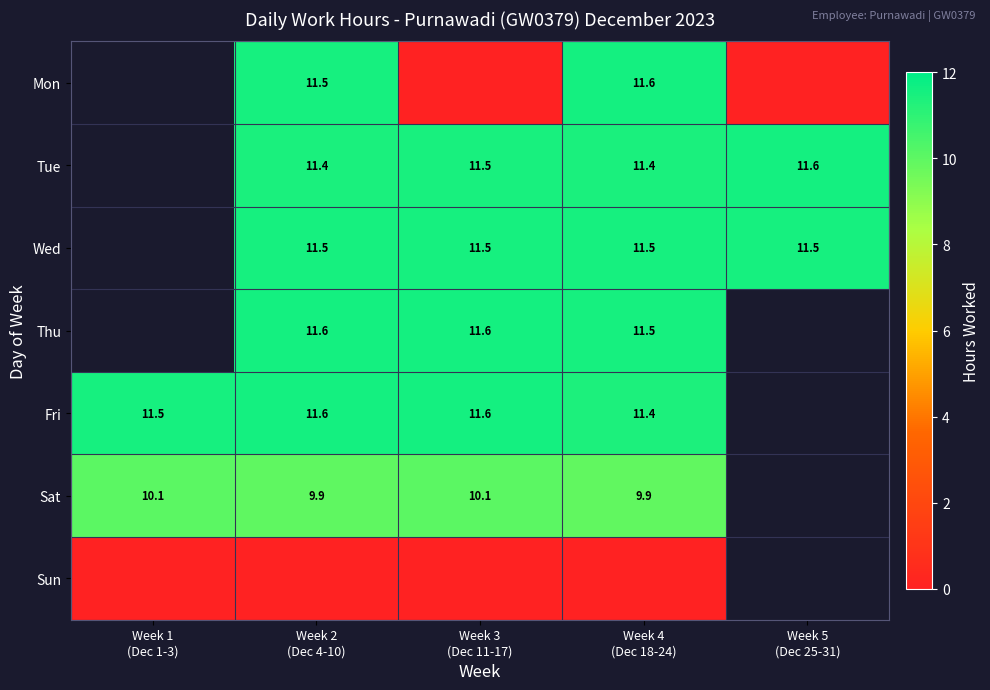

What is the approximate value of Sat at Week 3 (Dec 11-17)?

10.1